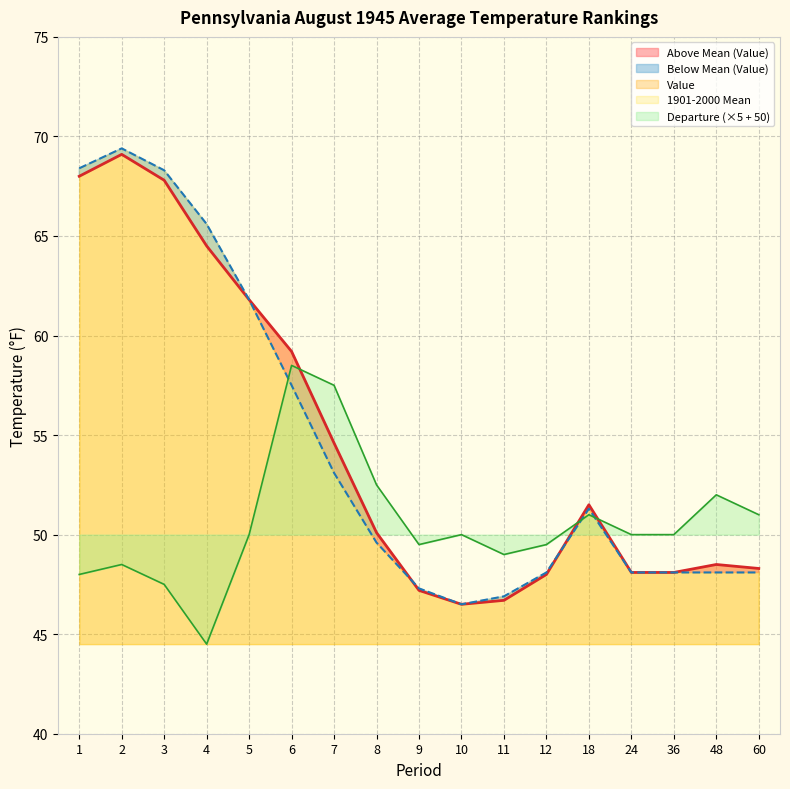

How many values in the 1901-2000 Mean series are below 49?

8